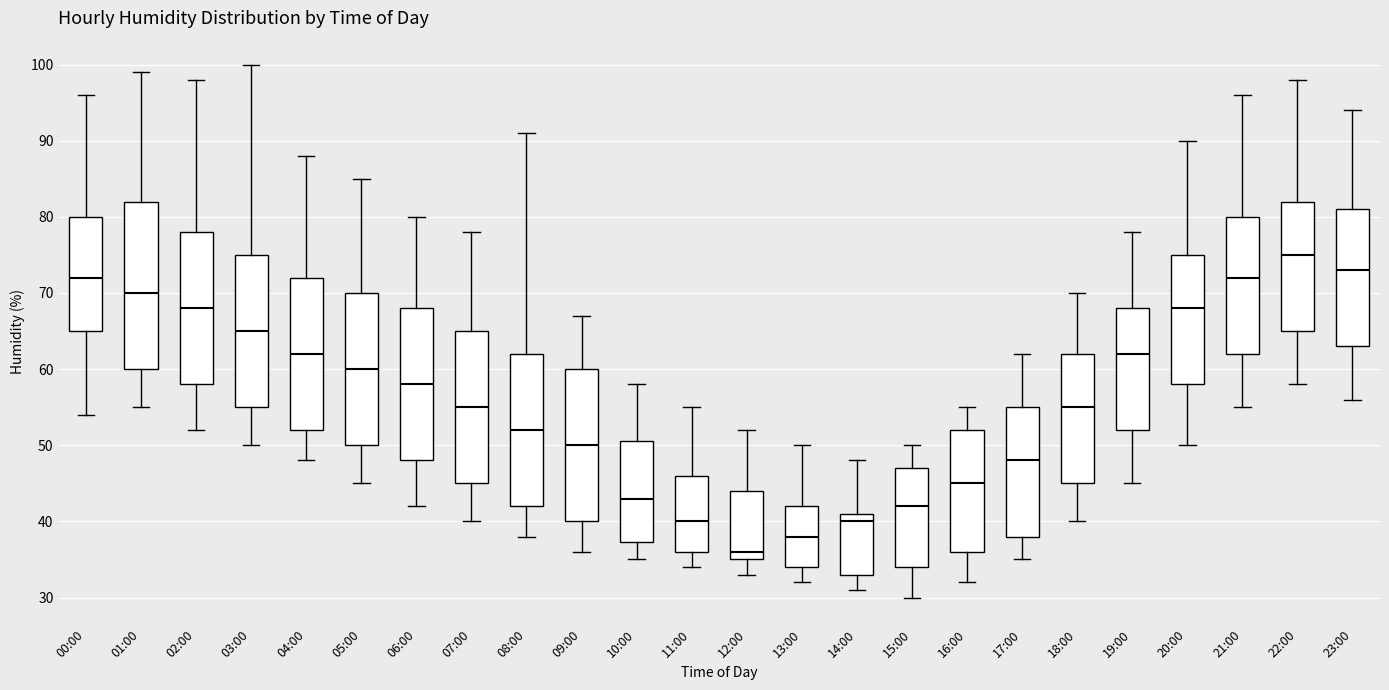

Comparing the boxes themselves (not the whiskers), which one is the tallest?

01:00